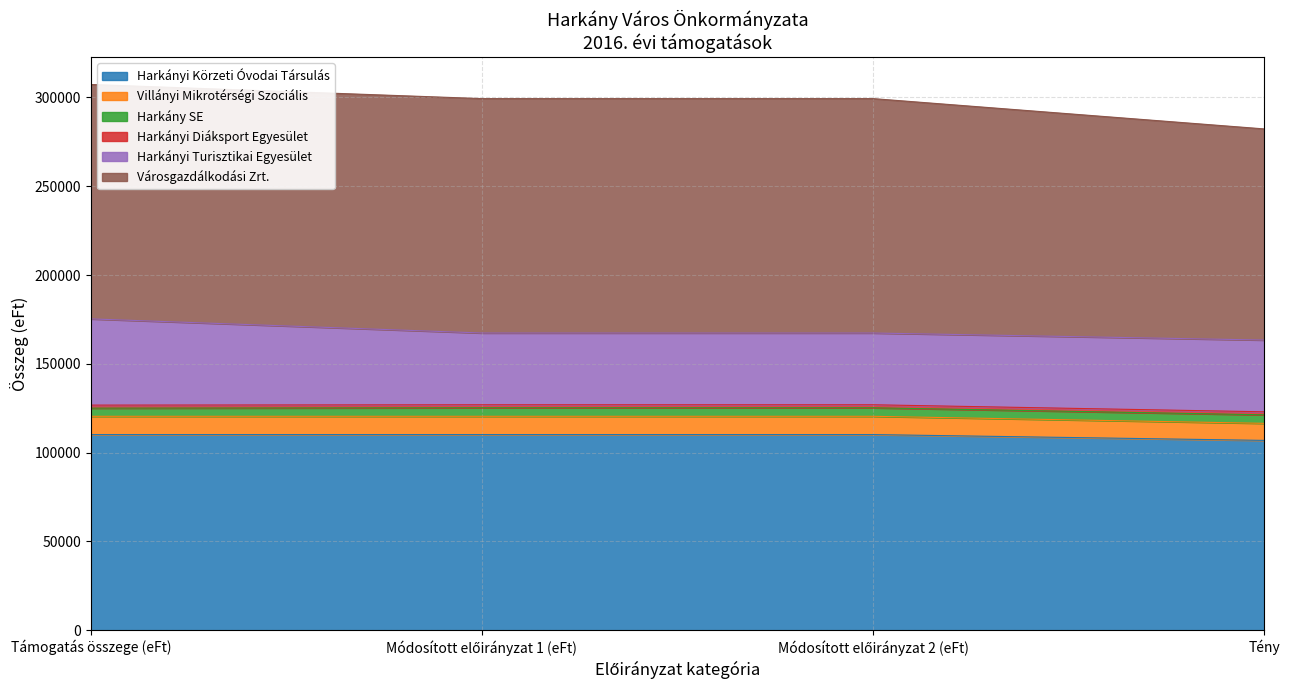

What is the maximum value for Harkányi Körzeti Óvodai Társulás?

110144